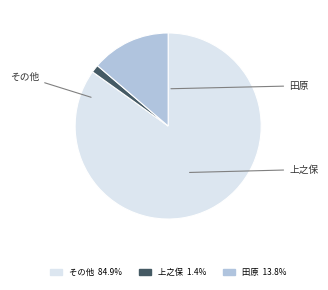

Is there a majority slice in this chart?

Yes